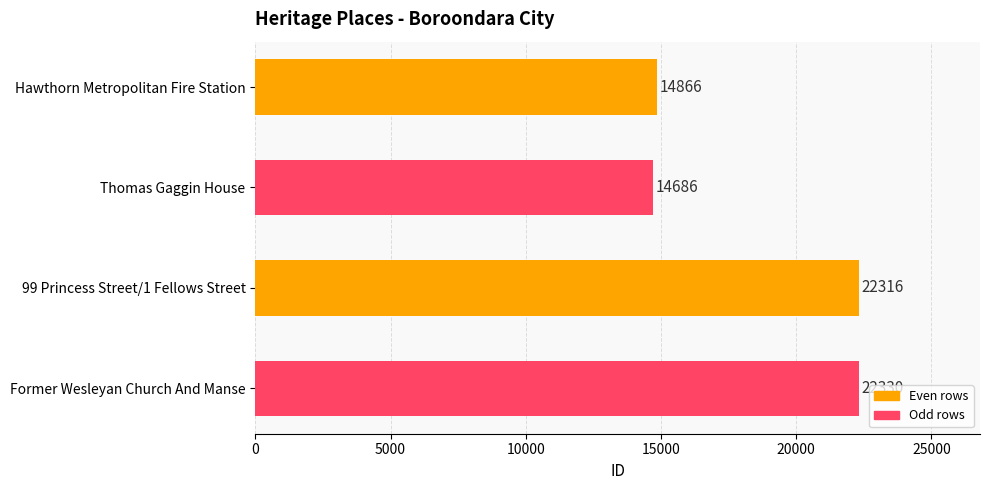

List the labels in order of value, smallest first.

Thomas Gaggin House, Hawthorn Metropolitan Fire Station, 99 Princess Street/1 Fellows Street, Former Wesleyan Church And Manse